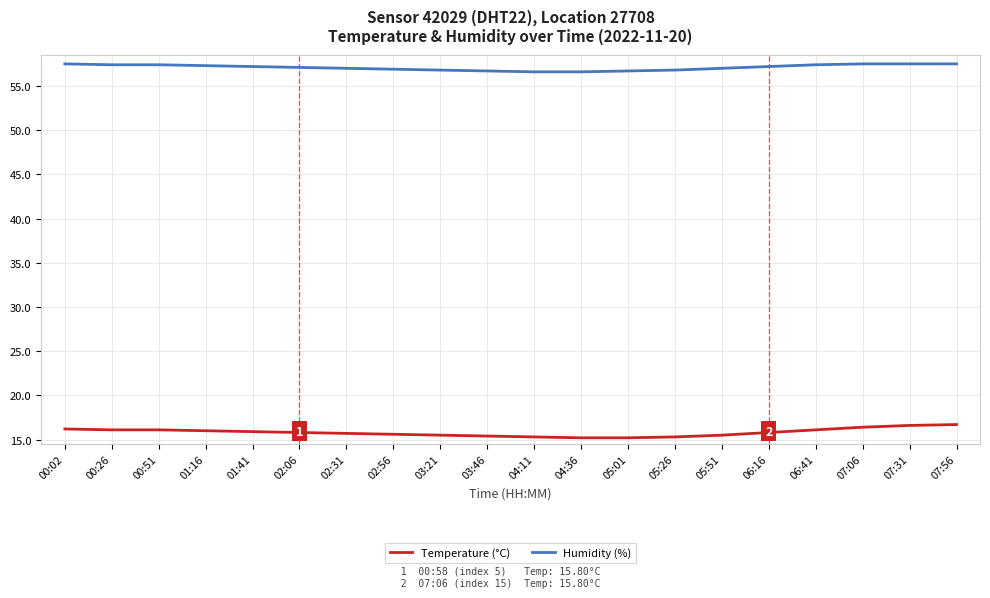

Which series has the largest total across all categories?

Humidity (%)